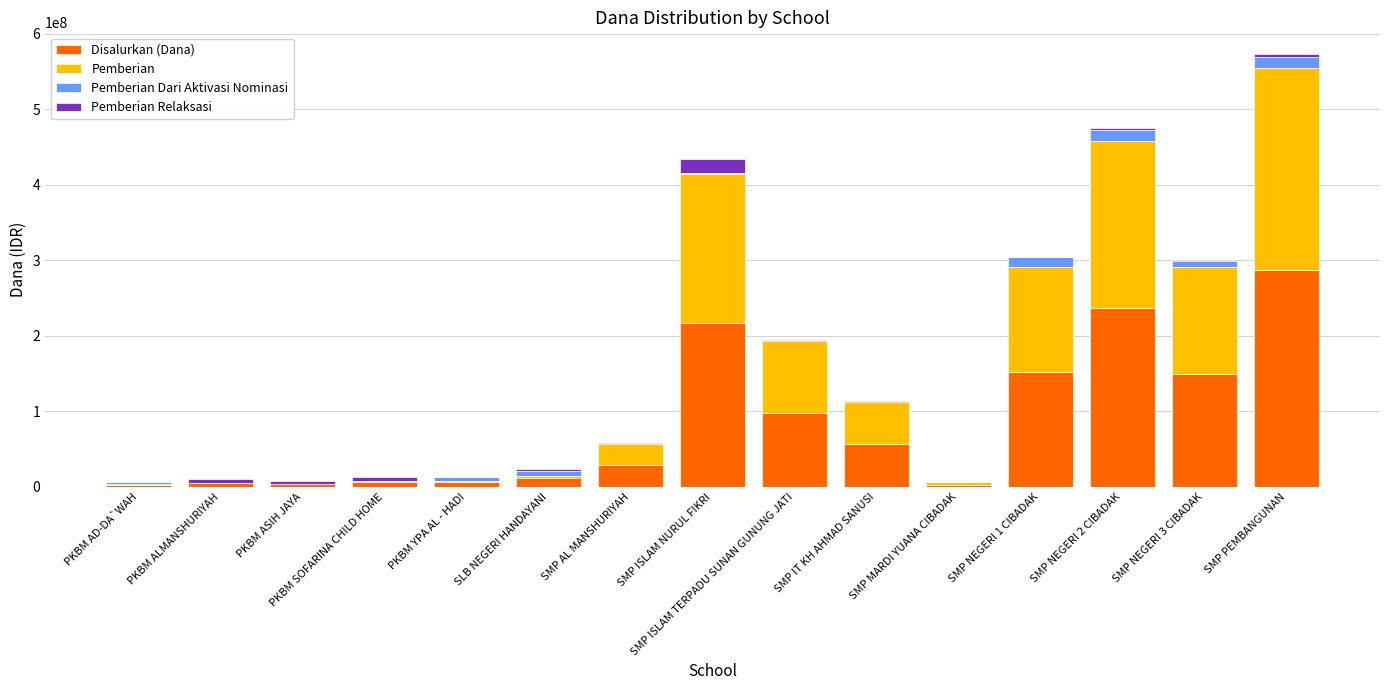

At which category is the sum across all series the highest?

SMP PEMBANGUNAN